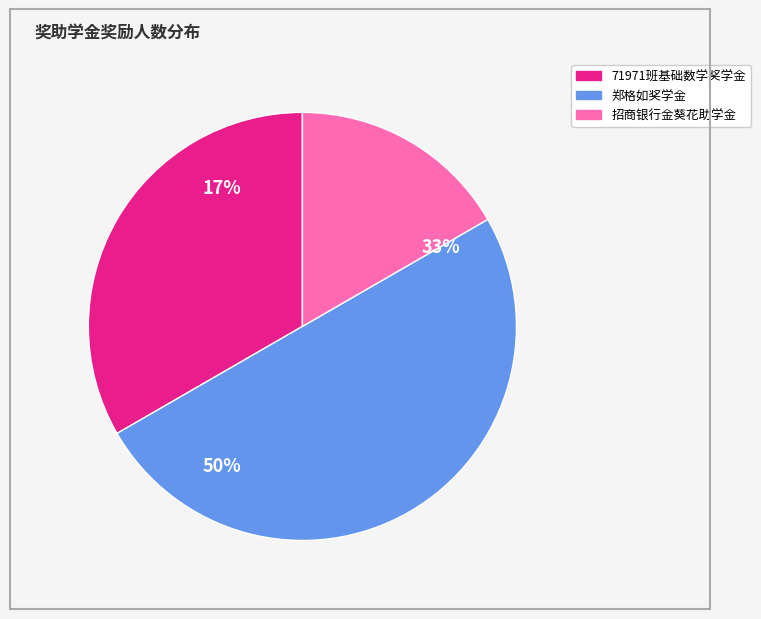

Which slice is the largest?

郑格如奖学金